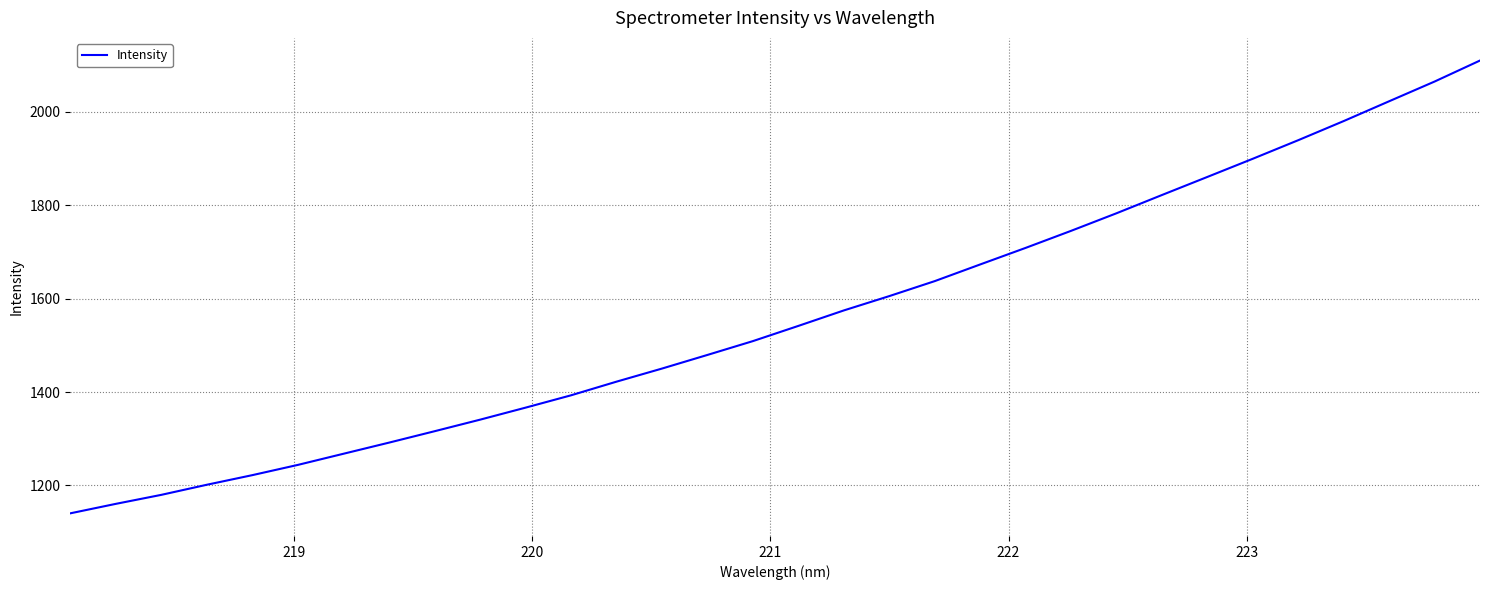

What is the difference between the maximum and minimum values?

970.2